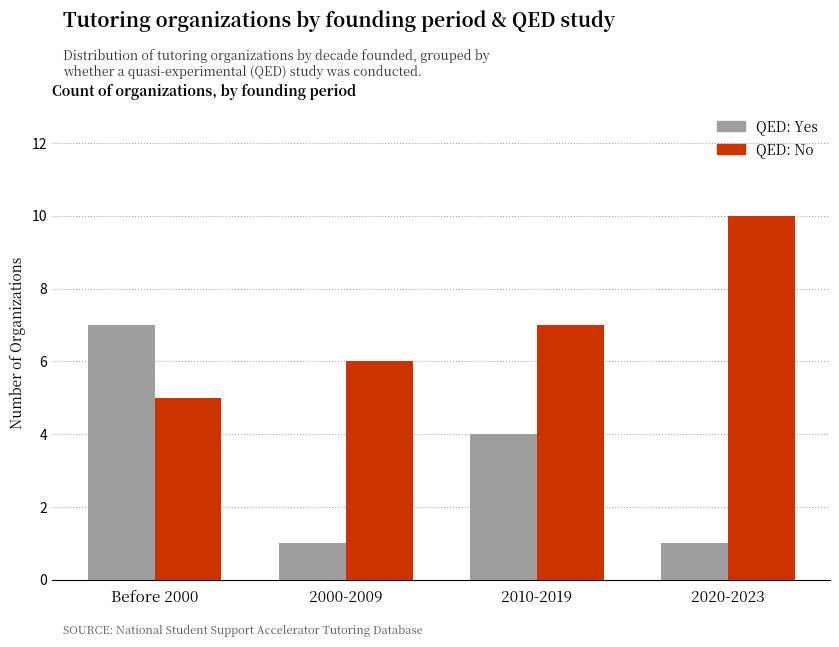

What is the maximum value shown in the chart?

10